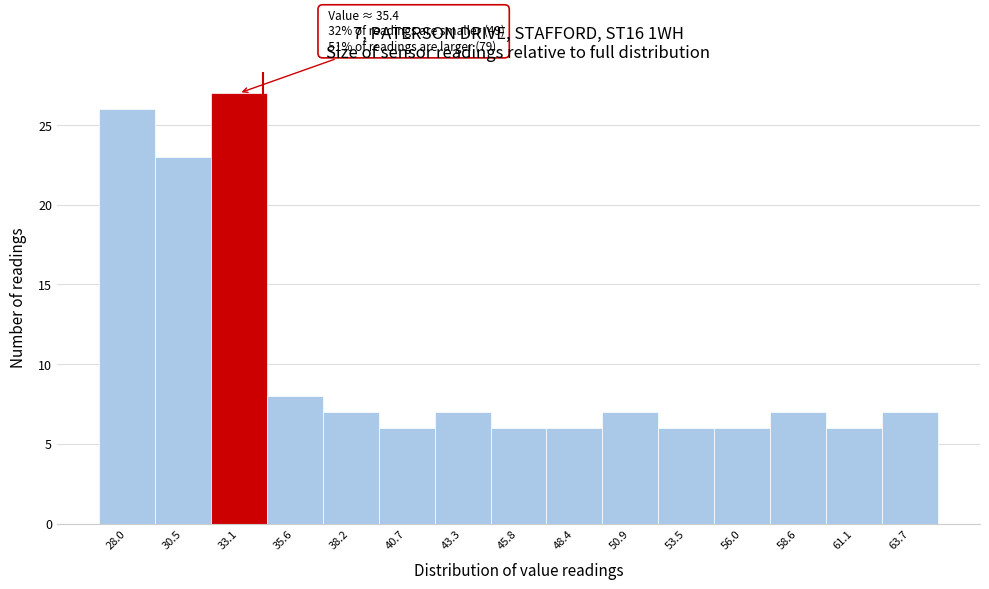

Reading left to right, what are all the values shown in this chart?

28.0=26	30.5=23	33.1=27	35.6=8	38.2=7	40.7=6	43.3=7	45.8=6	48.4=6	50.9=7	53.5=6	56.0=6	58.6=7	61.1=6	63.7=7